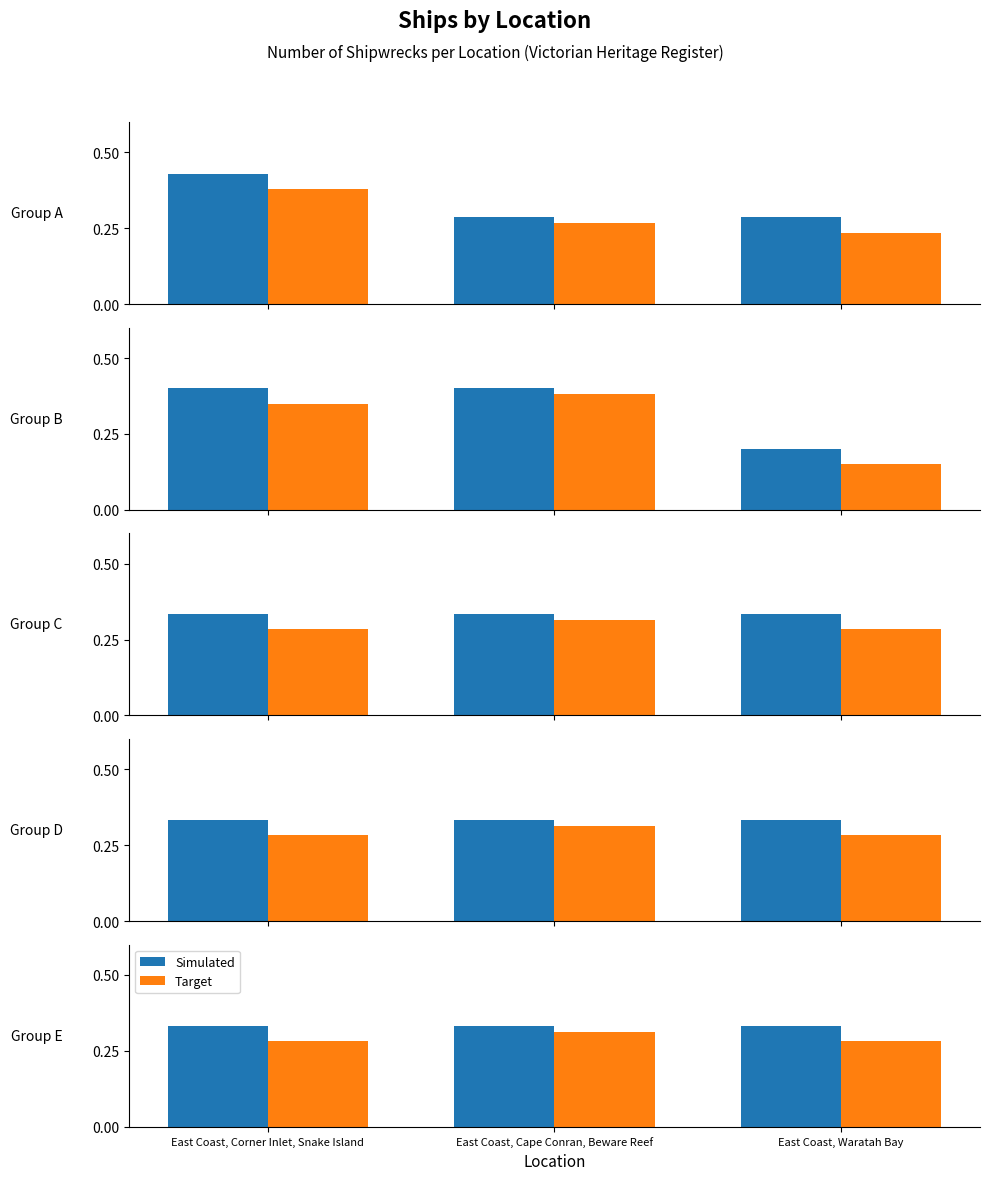

At how many categories does at least one series exceed 0?

3